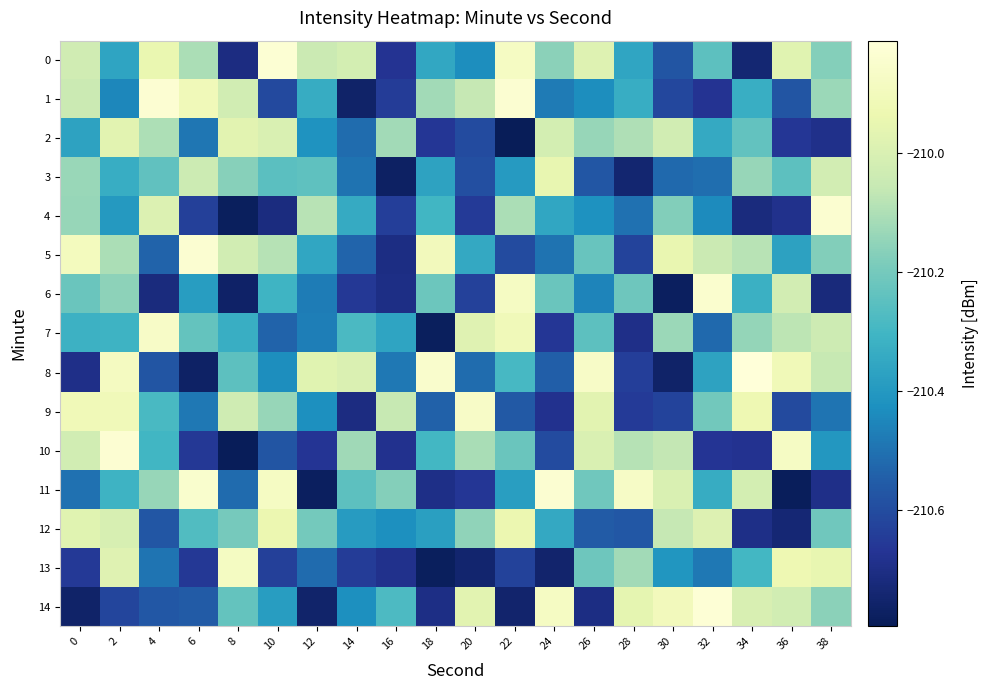

What is the difference between the highest and lowest values at 12?

0.8